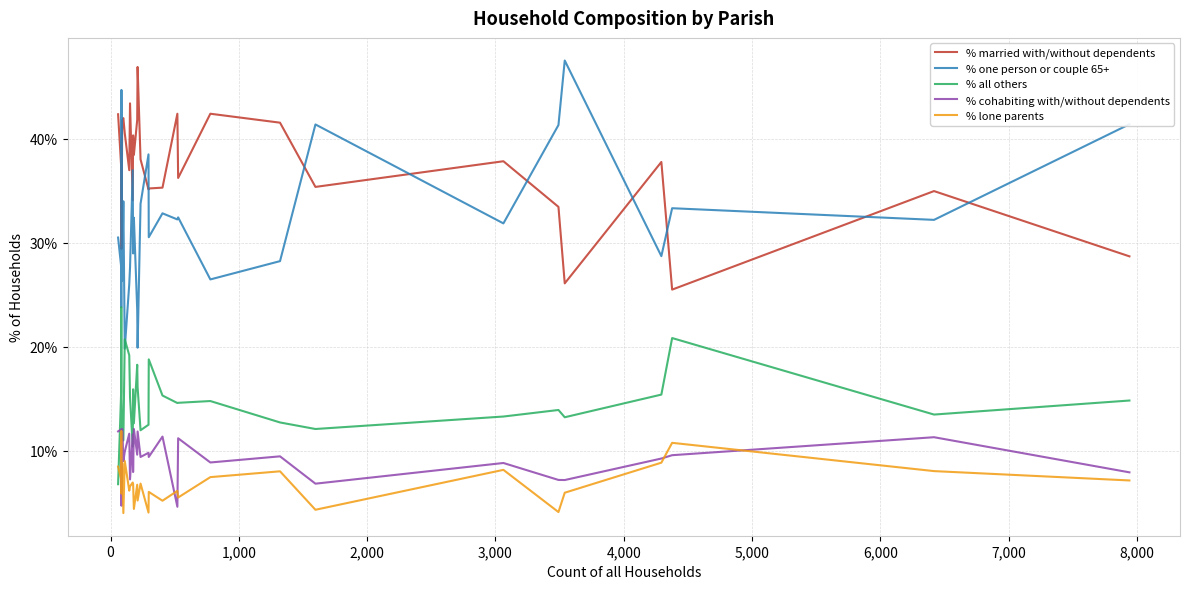

Which series ends up on top after the final intersection of % one person or couple 65+ and % all others?

% one person or couple 65+